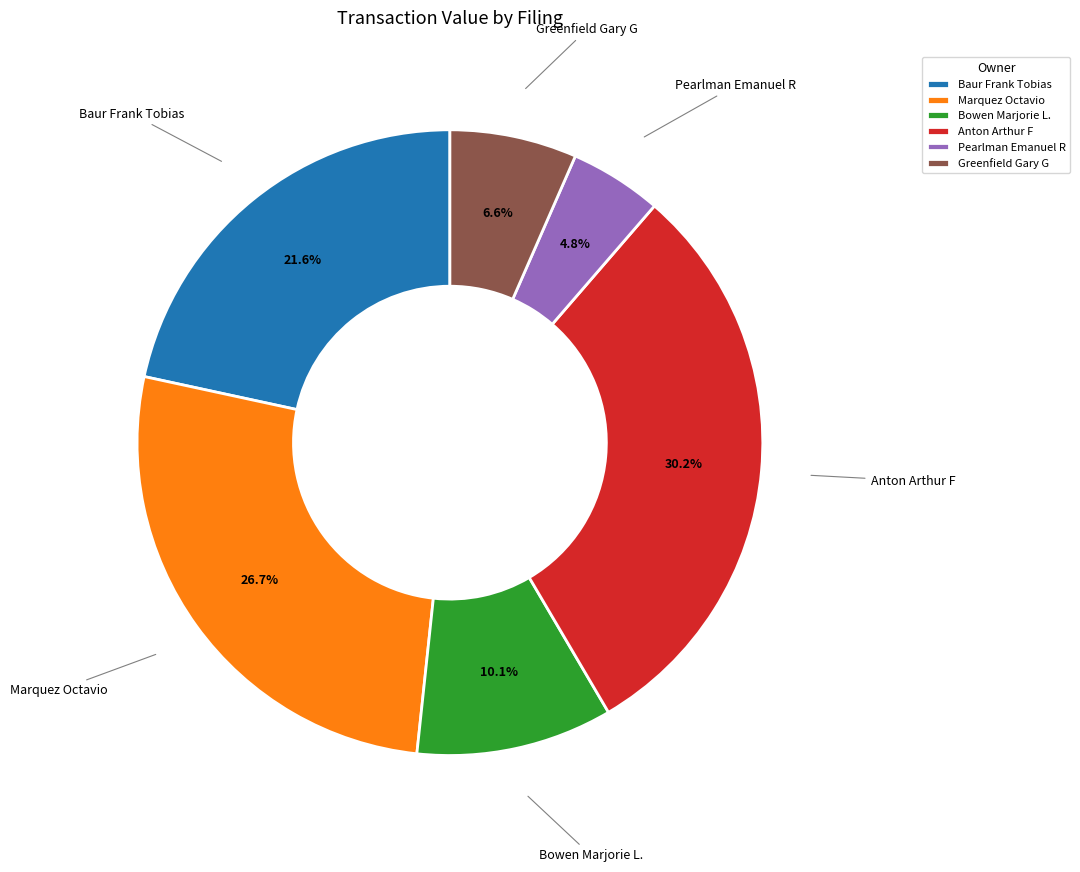

Rank the categories by value from lowest to highest.

Pearlman Emanuel R, Greenfield Gary G, Bowen Marjorie L., Baur Frank Tobias, Marquez Octavio, Anton Arthur F